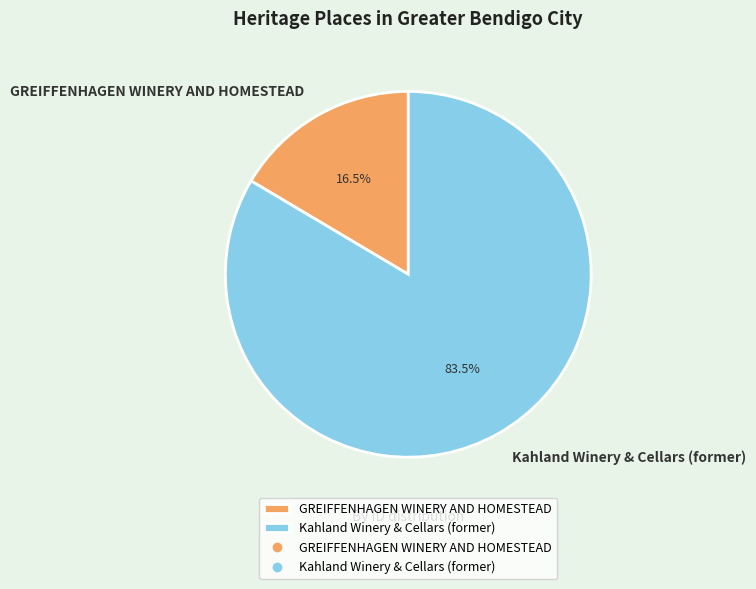

Rank the categories by value from lowest to highest.

GREIFFENHAGEN WINERY AND HOMESTEAD, Kahland Winery & Cellars (former)